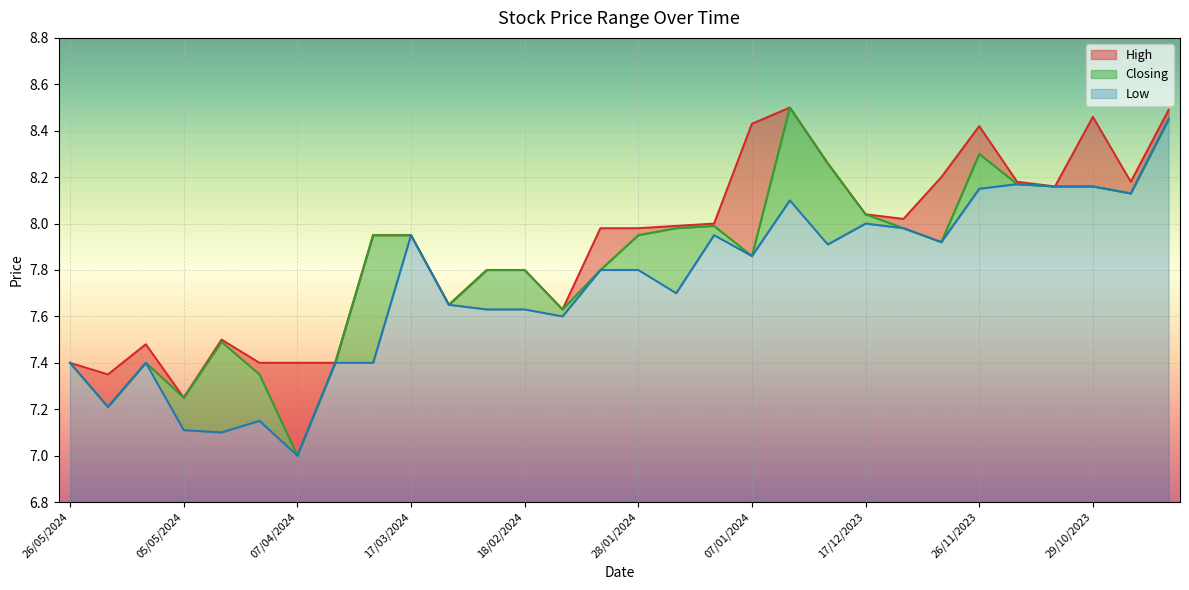

What are all the series names shown in the legend?

High, Closing, Low